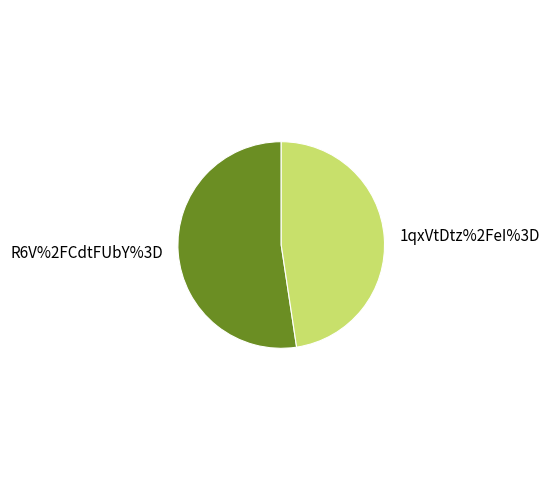

Which category accounts for the majority?

R6V%2FCdtFUbY%3D